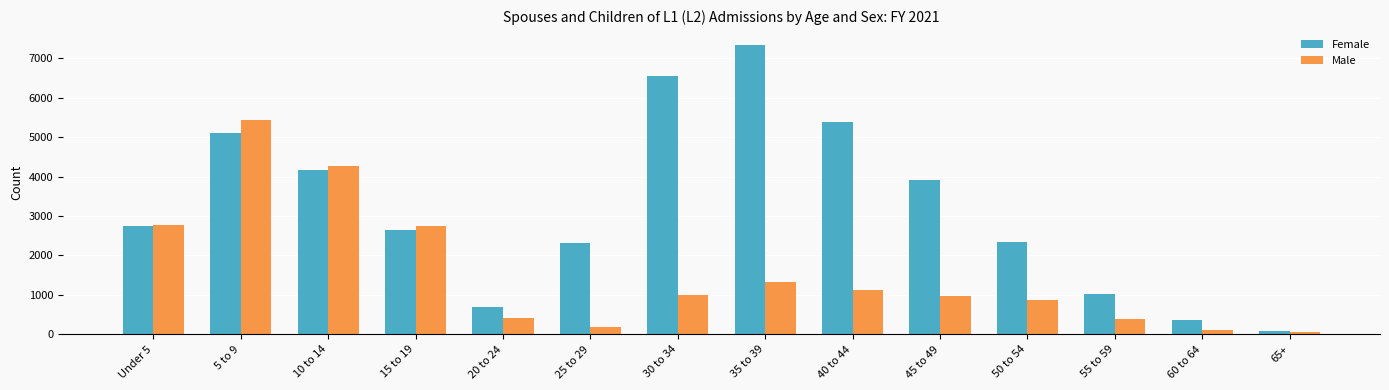

The Male series shows 1754 at 40 to 44. True or false?

False